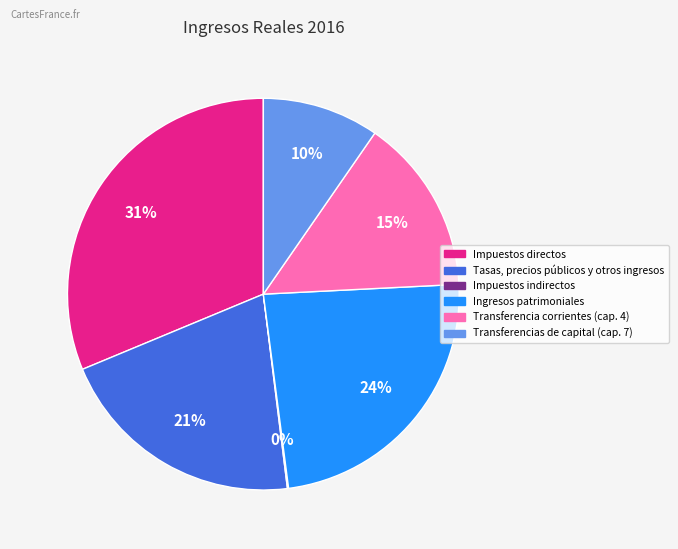

To the nearest percent, what is the difference between the Ingresos patrimoniales and Transferencia corrientes (cap. 4) slice percentages?

9%